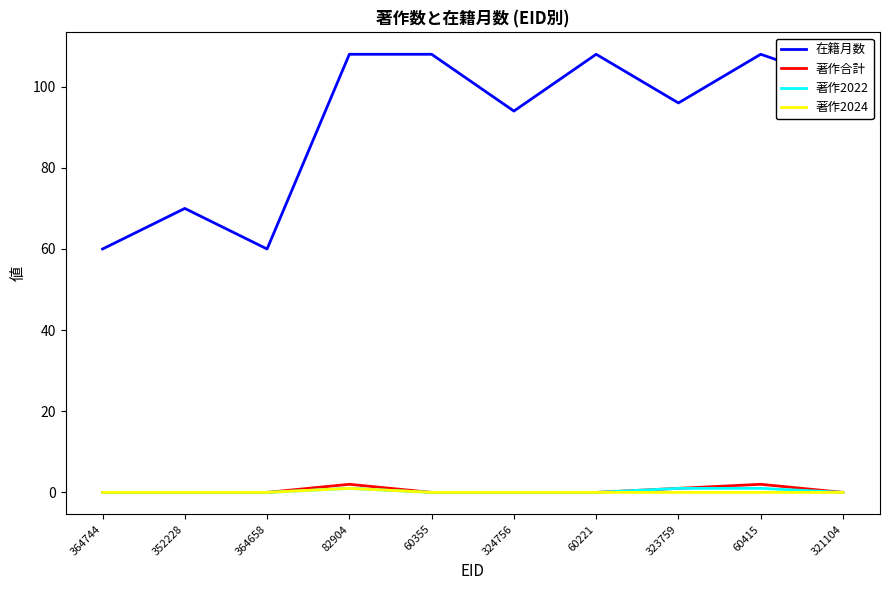

True or false: 著作2022 has a value of 1 at 323759.

True